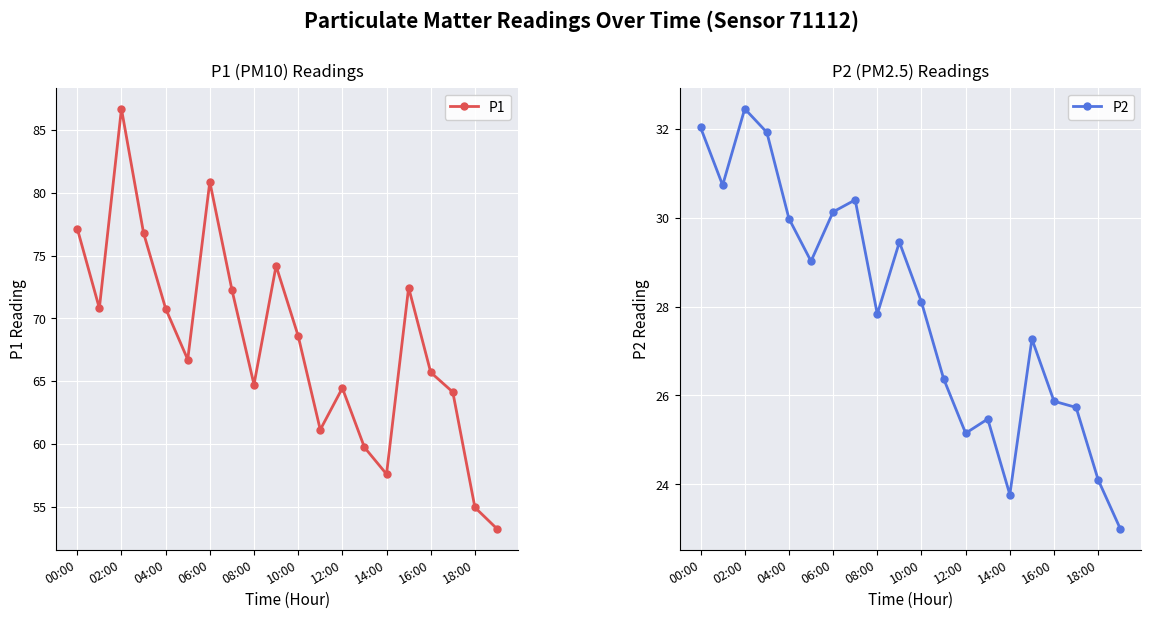

What is the maximum value shown in the chart?

86.7